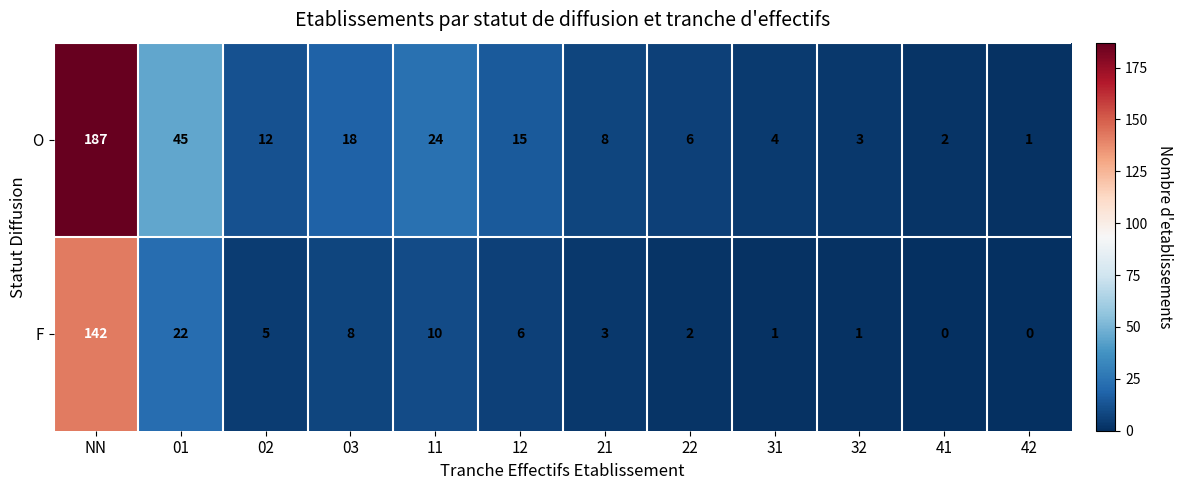

What is the spread (max minus min) of values at 41?

2